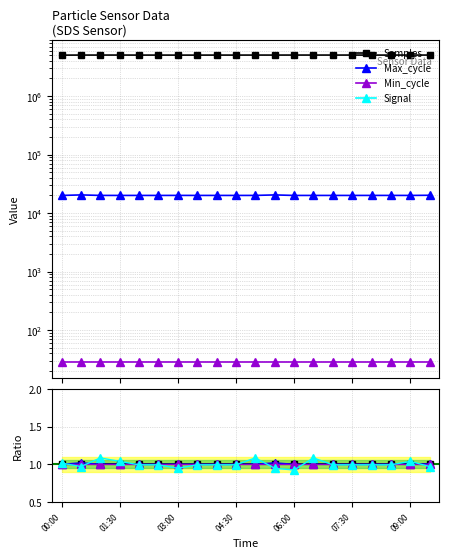

In Samples, how many points are lower than both neighbors (excluding endpoints)?

6